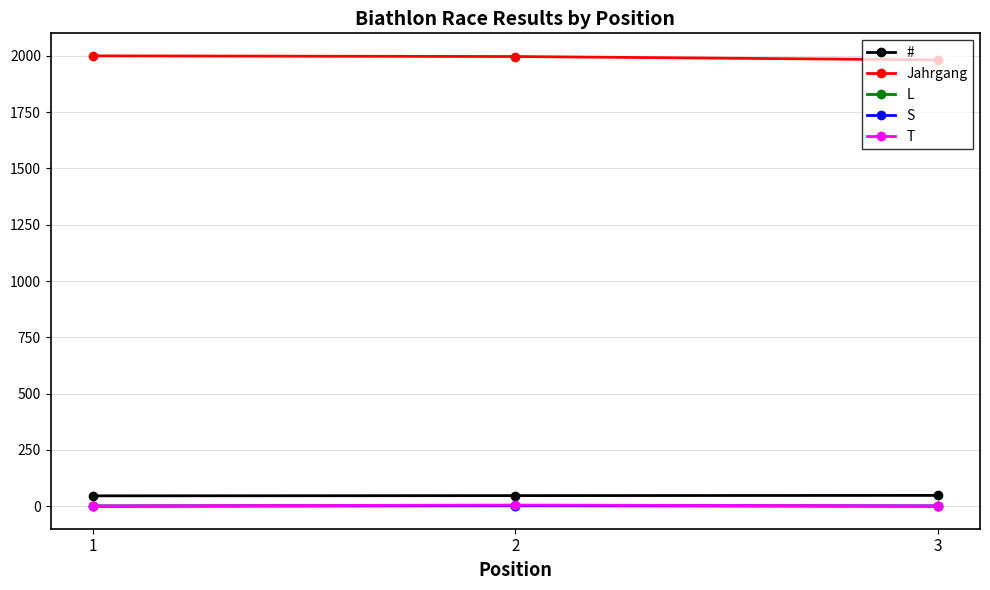

How many lines are shown in the chart?

5